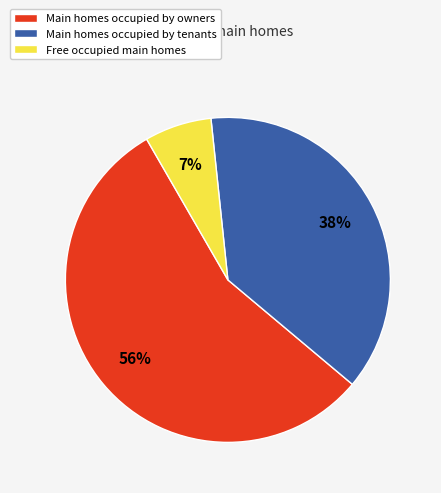

Do Main homes occupied by owners and Main homes occupied by tenants together represent more than half of the pie?

Yes